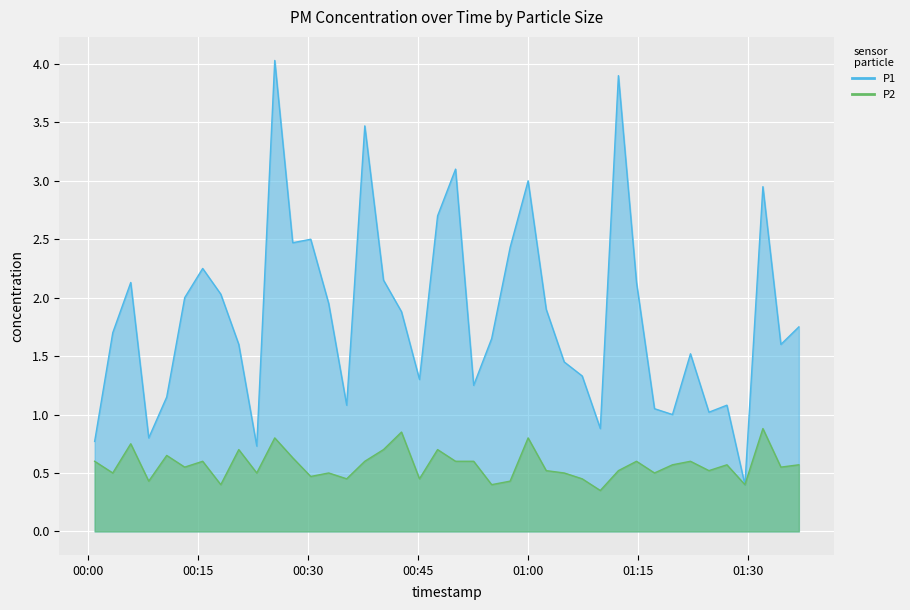

Reading left to right, what are all the values shown in this chart?

P1: 0.8	1.7	2.1	0.8	1.1	2.0	2.2	2.0	1.6	0.7	4.0	2.5	2.5	1.9	1.1	3.5	2.1	1.9	1.3	2.7	3.1	1.2	1.6	2.4	3.0	1.9	1.4	1.3	0.9	3.9	2.1	1.1	1.0	1.5	1.0	1.1	0.4	3.0	1.6	1.8
P2: 0.6	0.5	0.8	0.4	0.7	0.6	0.6	0.4	0.7	0.5	0.8	0.6	0.5	0.5	0.5	0.6	0.7	0.8	0.5	0.7	0.6	0.6	0.4	0.4	0.8	0.5	0.5	0.5	0.3	0.5	0.6	0.5	0.6	0.6	0.5	0.6	0.4	0.9	0.6	0.6